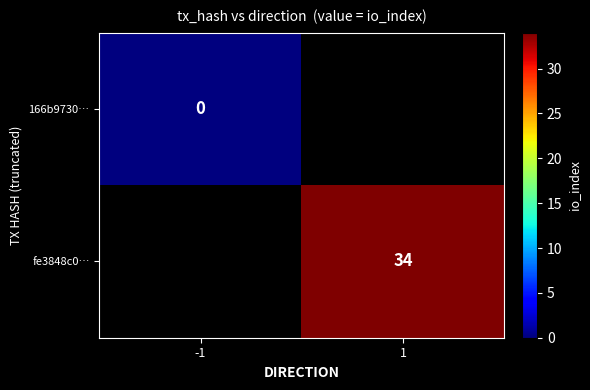

The fe3848c0… series shows 47 at 1. True or false?

False